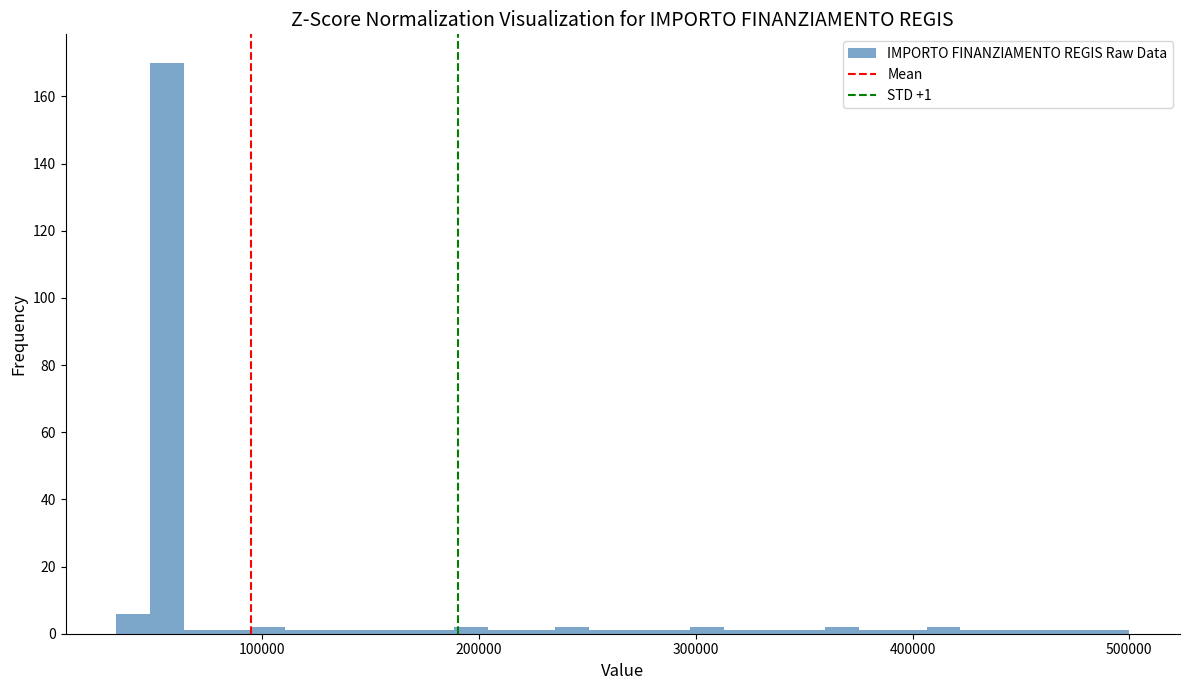

Read against the x-axis, roughly where is the centre of the tallest bar?

60000